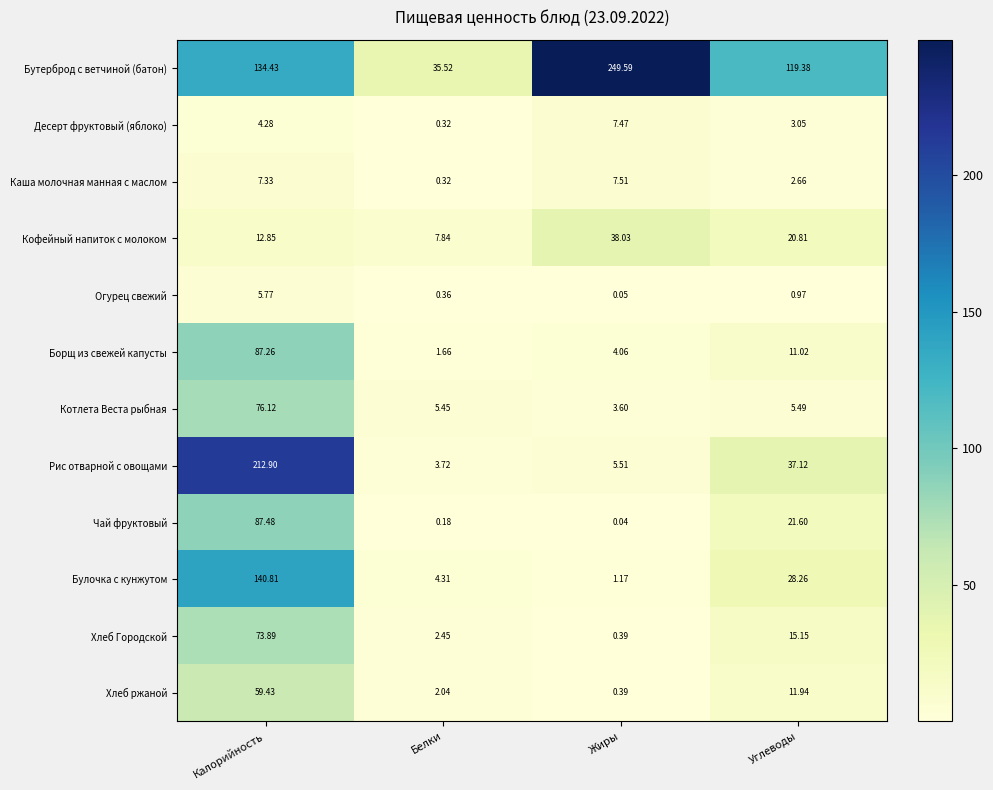

Rank the series by their maximum value, from lowest to highest.

Огурец свежий, Десерт фруктовый (яблоко), Каша молочная манная с маслом, Кофейный напиток с молоком, Хлеб ржаной, Хлеб Городской, Котлета Веста рыбная, Борщ из свежей капусты, Чай фруктовый, Булочка с кунжутом, Рис отварной с овощами, Бутерброд с ветчиной (батон)